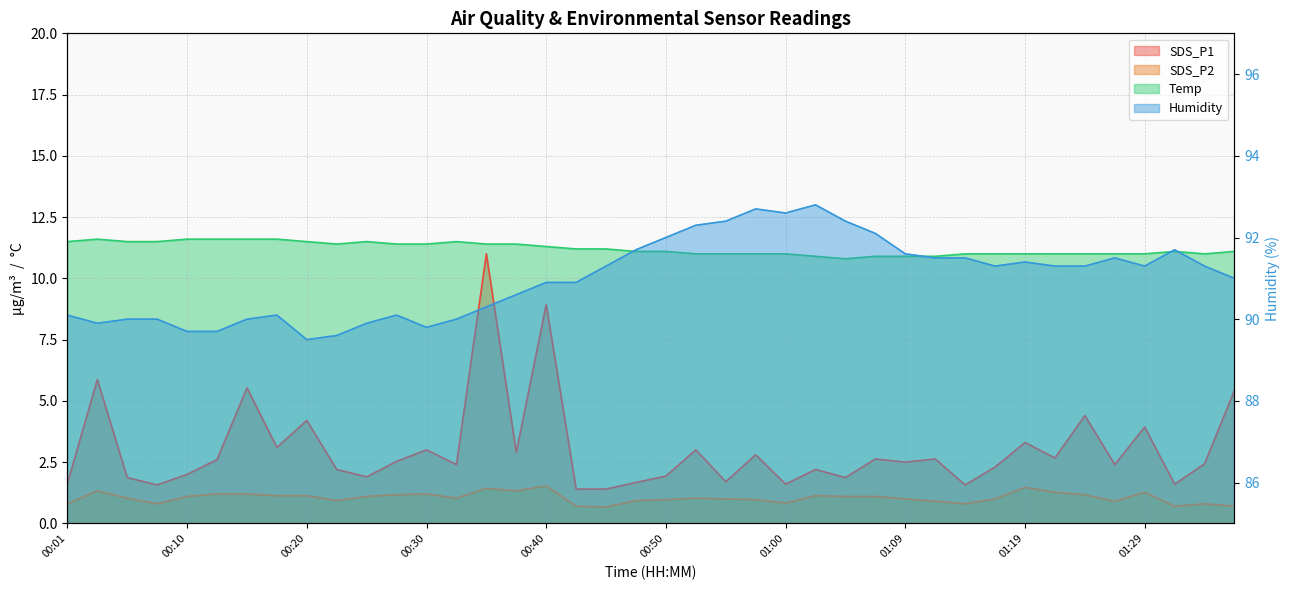

How many lines are shown in the chart?

4